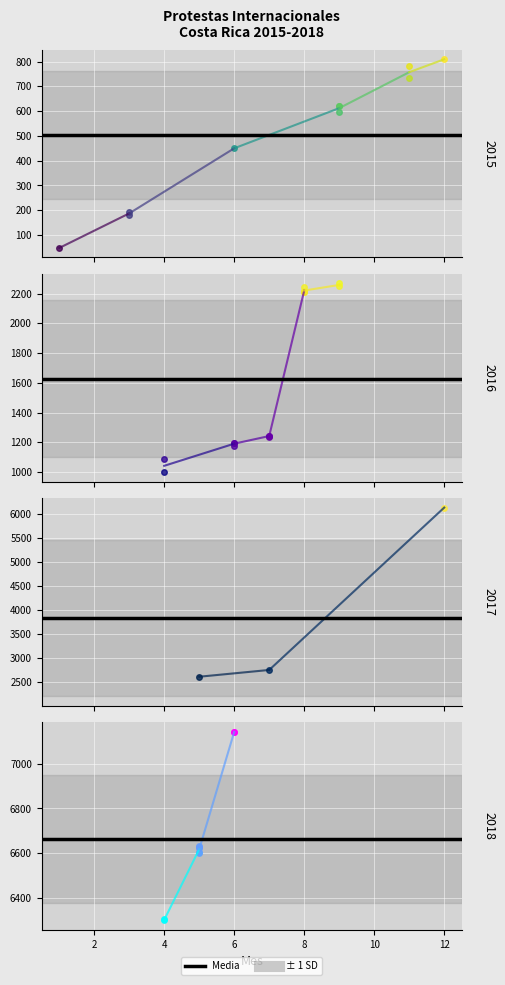

The Line 2016 series shows 620.0 at 6. True or false?

False